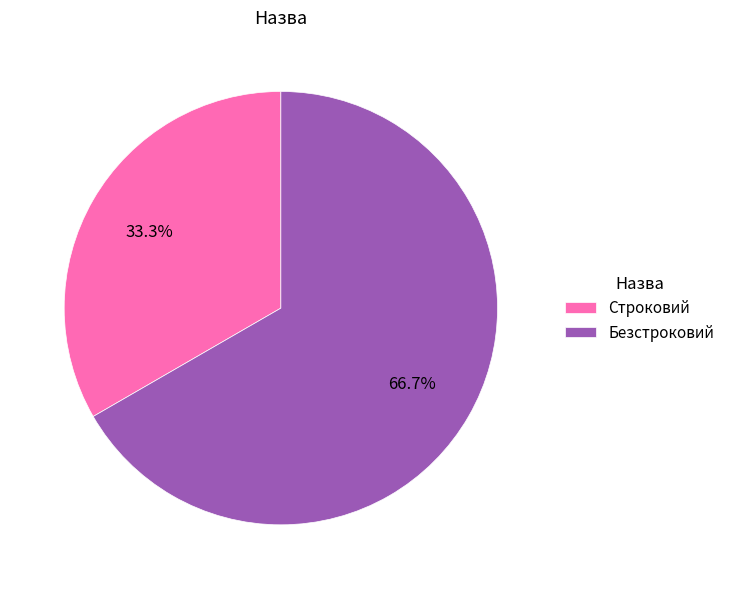

The Строковий slice represents 43% of the pie. True or false?

False